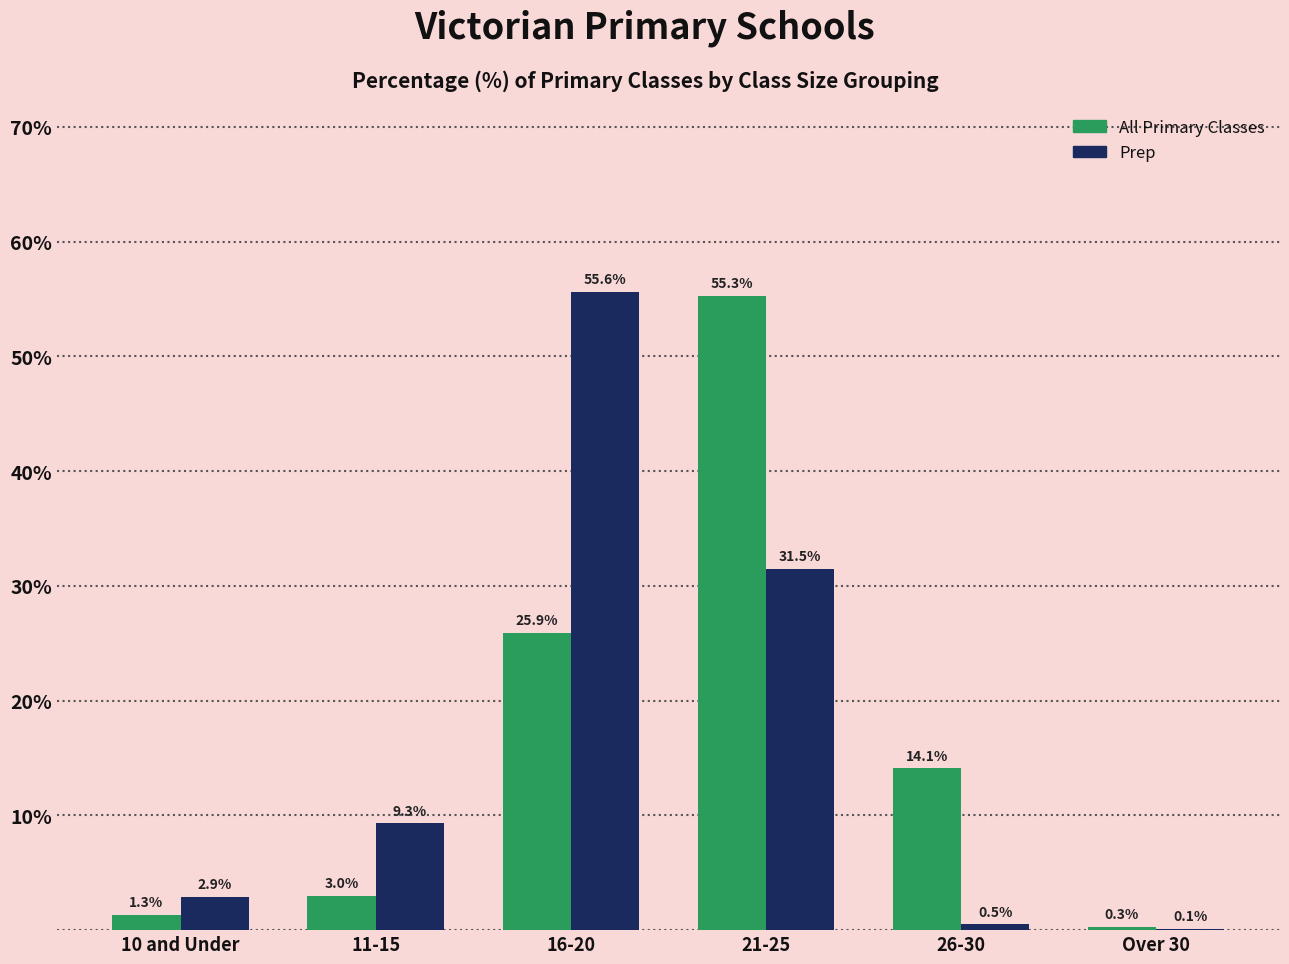

Reading right to left, list all the values displayed in this chart.

All Primary: Over 30=0.3	26-30=14.1	21-25=55.3	16-20=25.9	11-15=3.0	10 and Under=1.3
Prep: Over 30=0.1	26-30=0.5	21-25=31.5	16-20=55.6	11-15=9.3	10 and Under=2.9